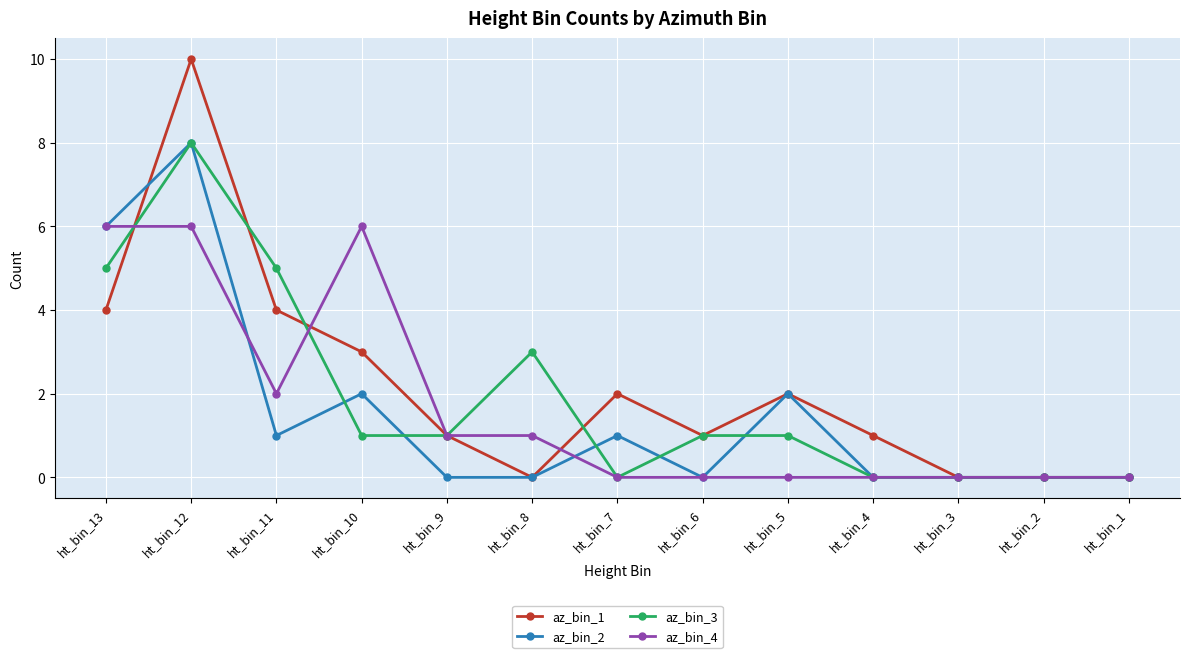

What is the difference between the highest and lowest values at ht_bin_4?

1